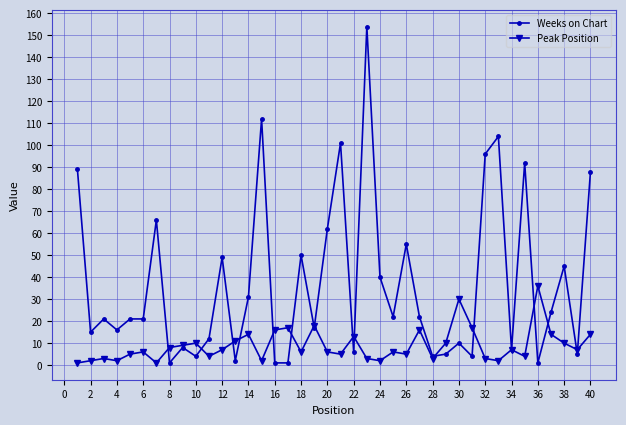

True or false: Weeks on Chart has more than 0 interior local peaks.

True